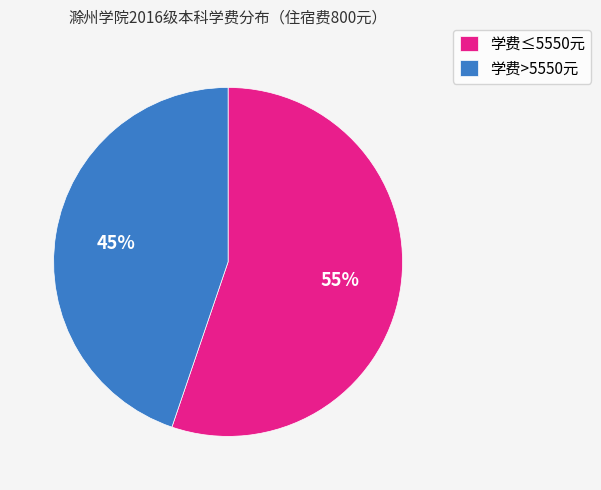

To the nearest percent, what percentage of the pie is 学费>5550元?

45%